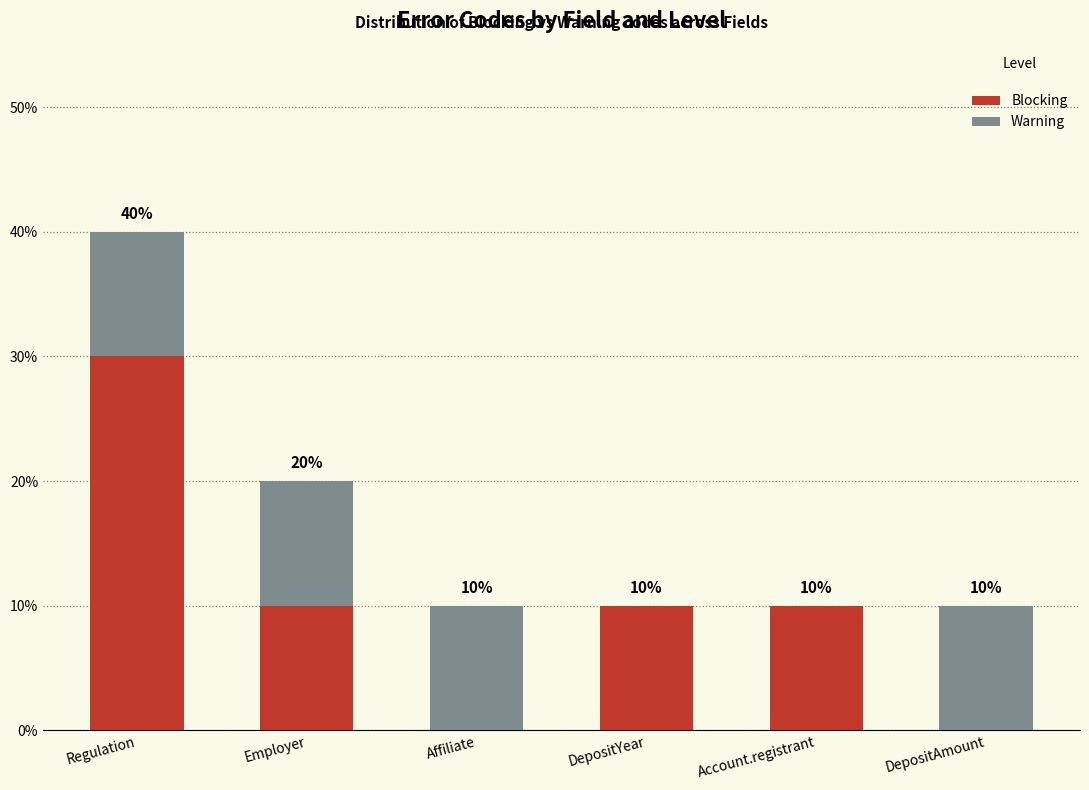

What are all the series names shown in the legend?

Blocking, Warning